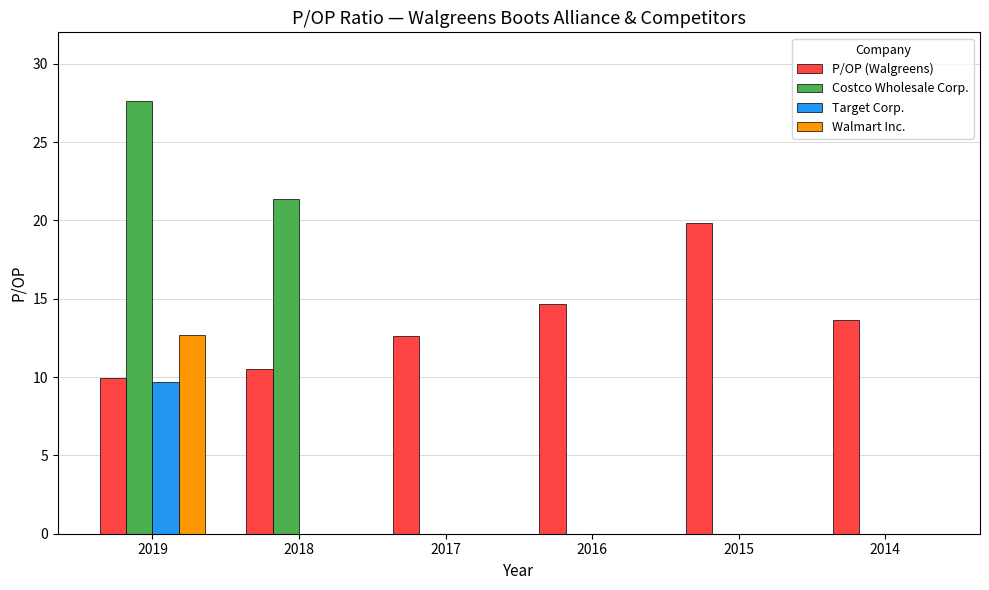

At which label does Walmart Inc. reach its peak?

2019